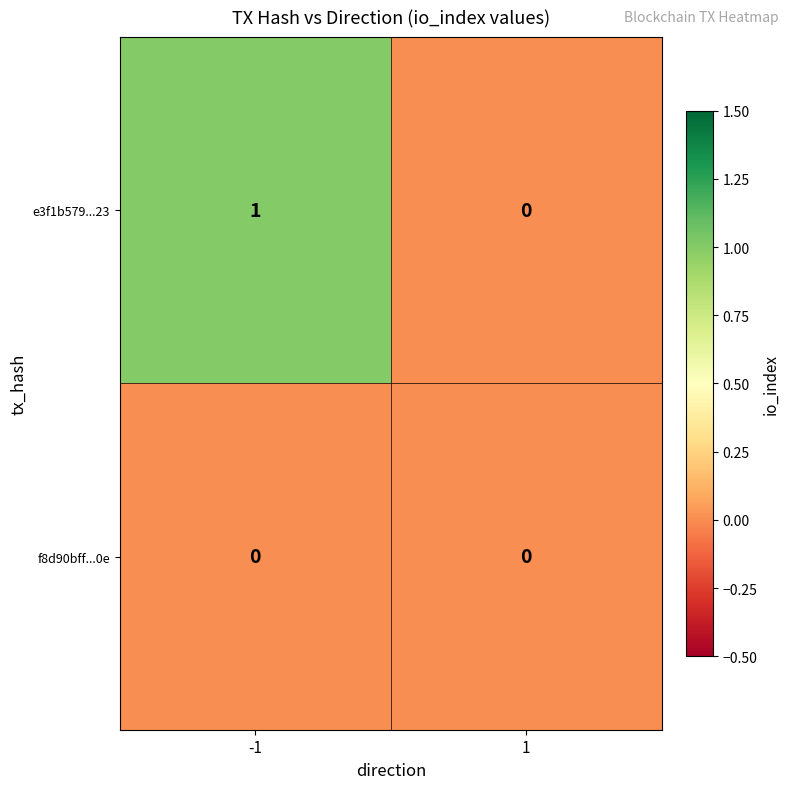

Rank the series by their average value, from lowest to highest.

f8d90bff...0e, e3f1b579...23